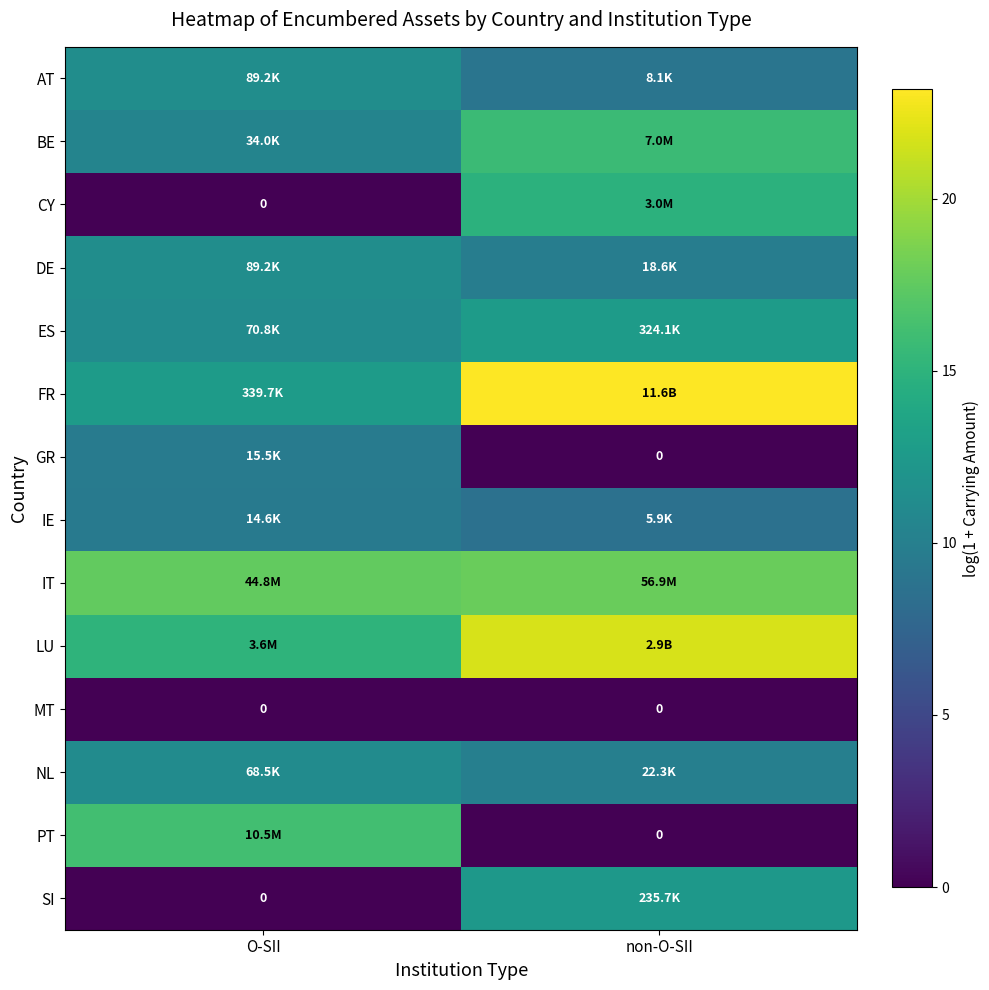

Where is SI nearest to the value 6?

O-SII